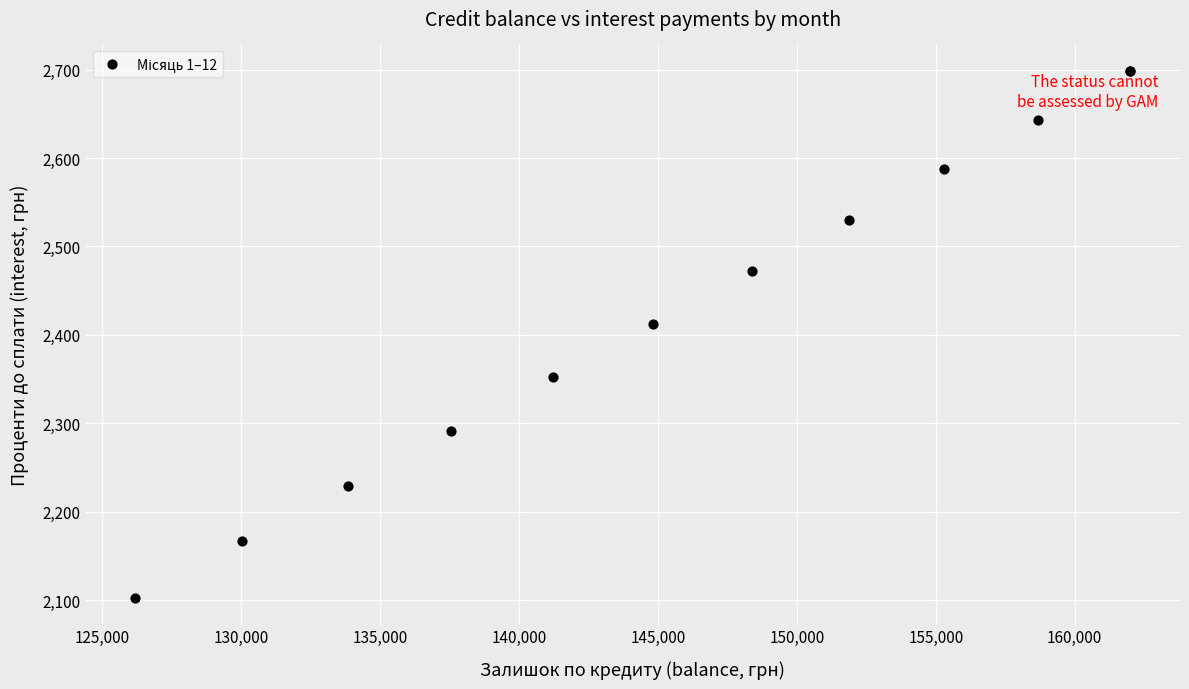

What Y value in the scatter plot is closest to 2400?

2412.7